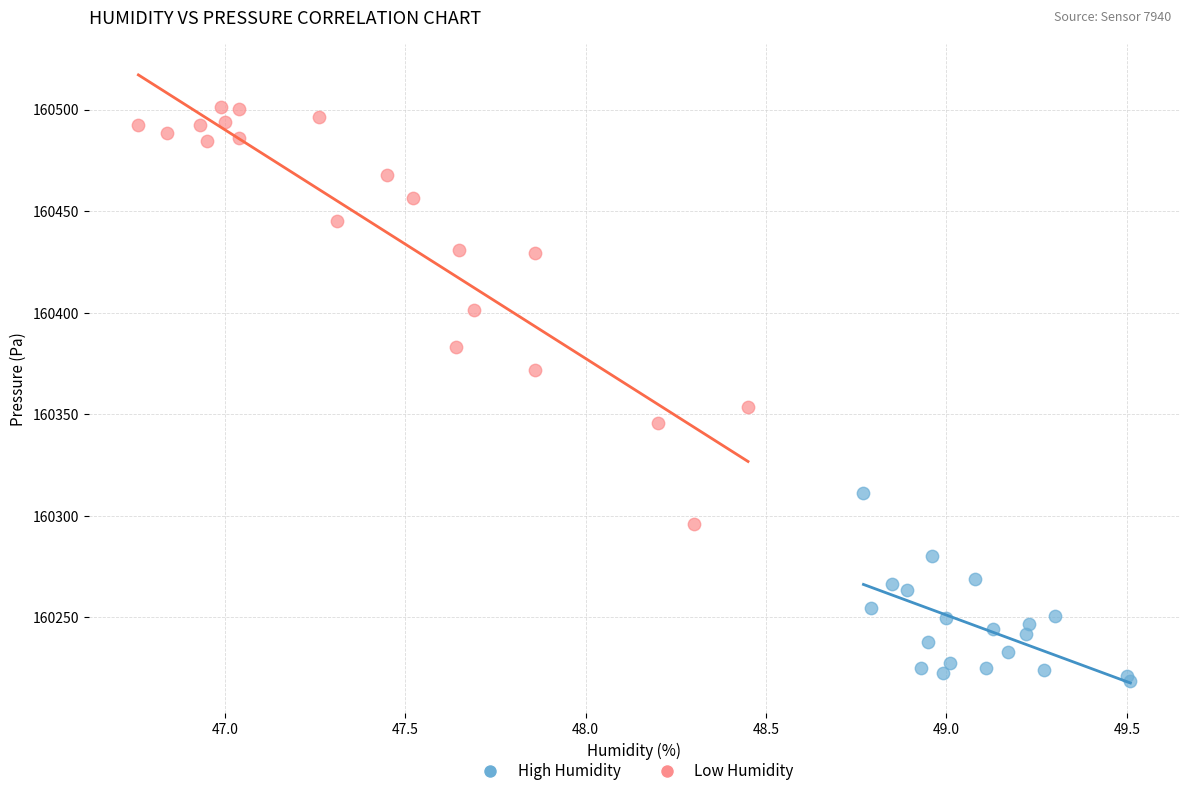

Which series reaches the maximum Y coordinate?

Low Humidity